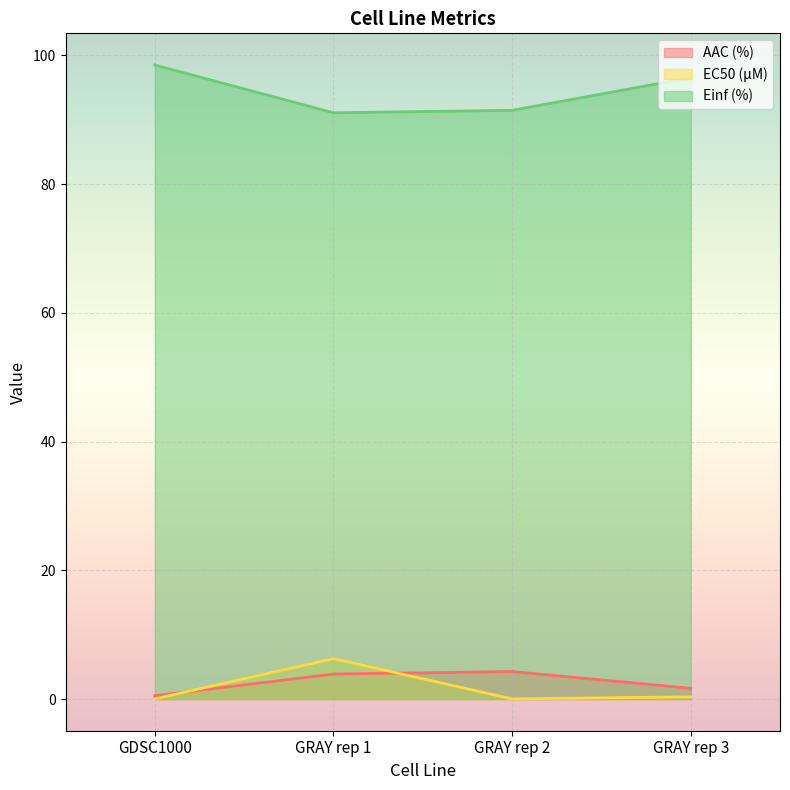

How many lines are shown in the chart?

3